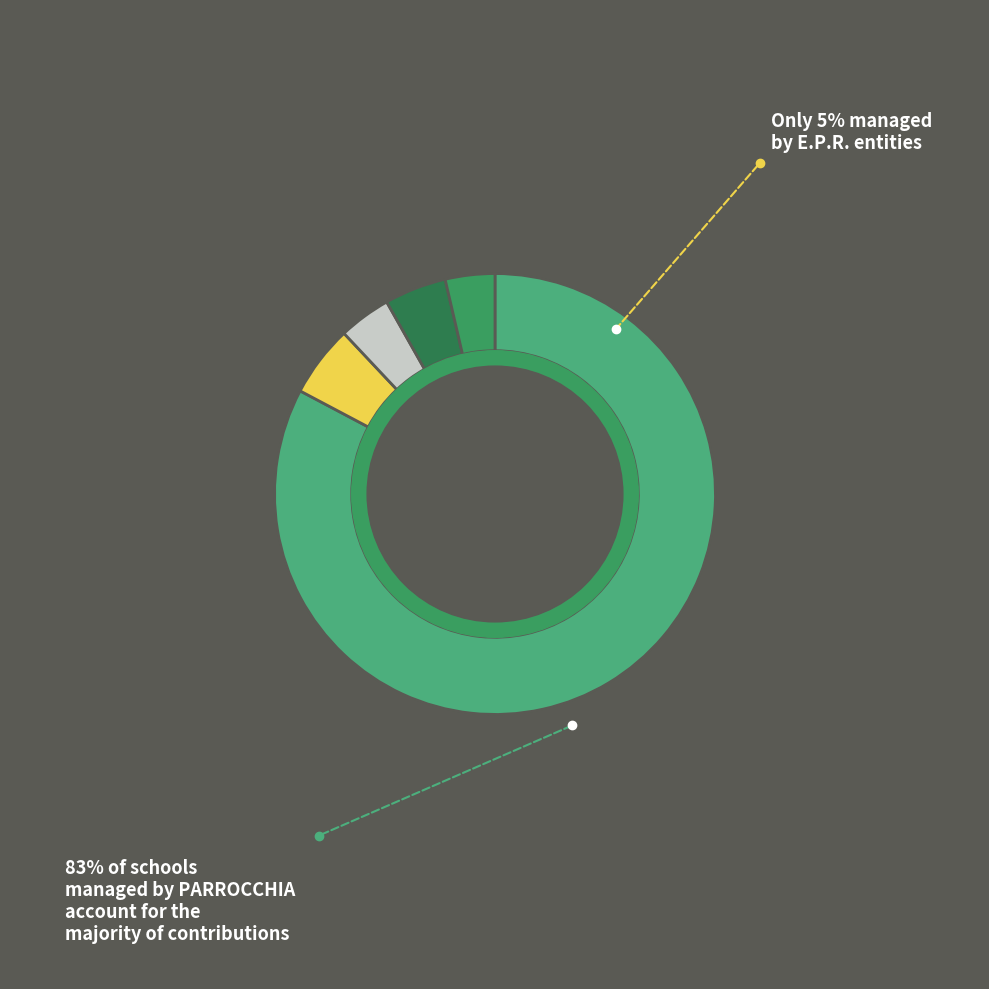

True or false: PARROCCHIA accounts for 96% of the total.

False